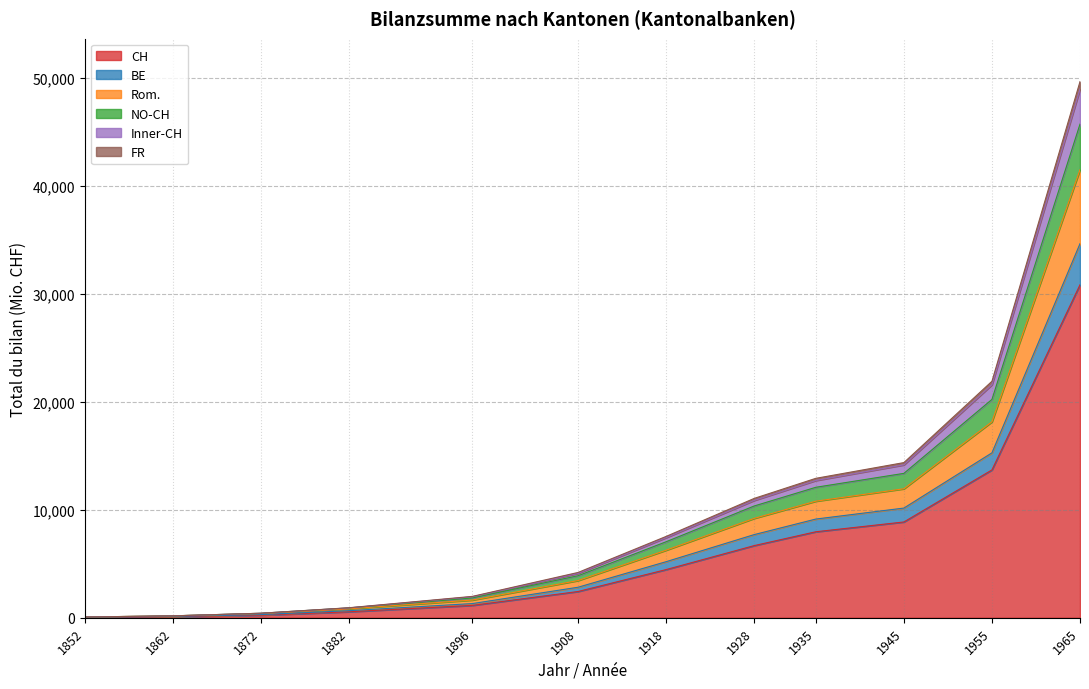

How many lines are shown in the chart?

6